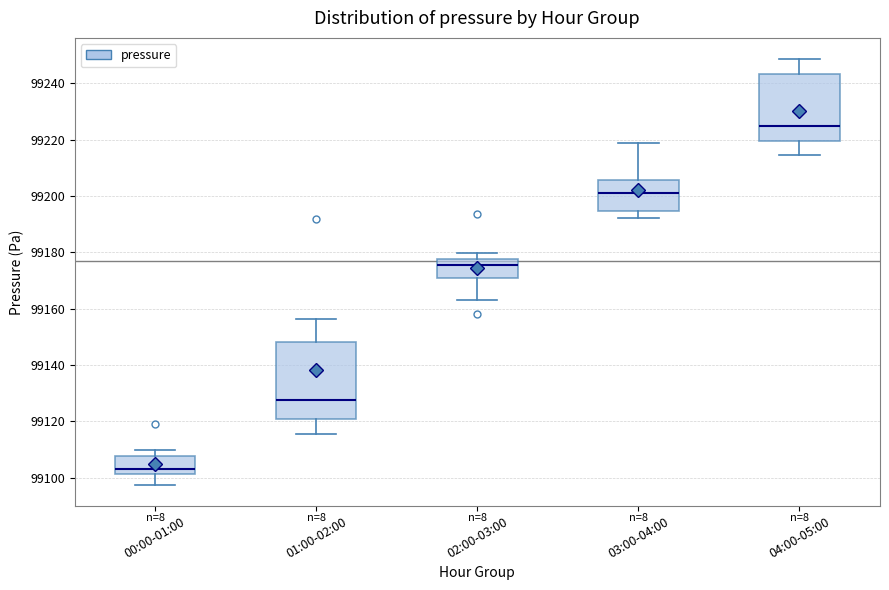

Which box is the tallest, from its lower edge to its upper edge?

01:00-02:00